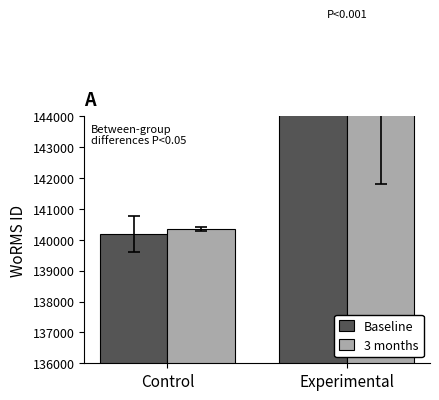

List the series in order of their peak value, lowest first.

3 months, Baseline